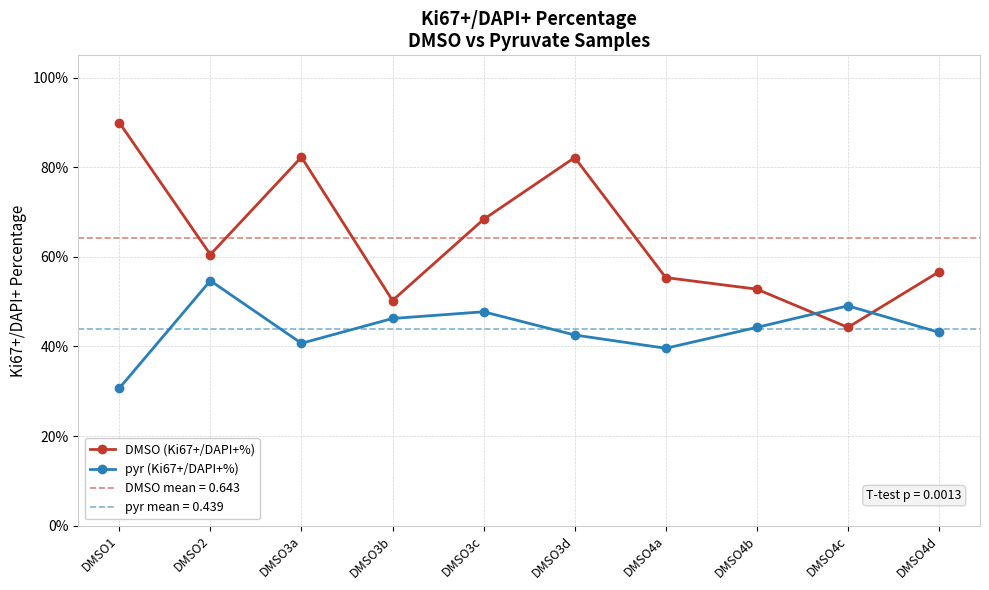

How many lines are shown in the chart?

2